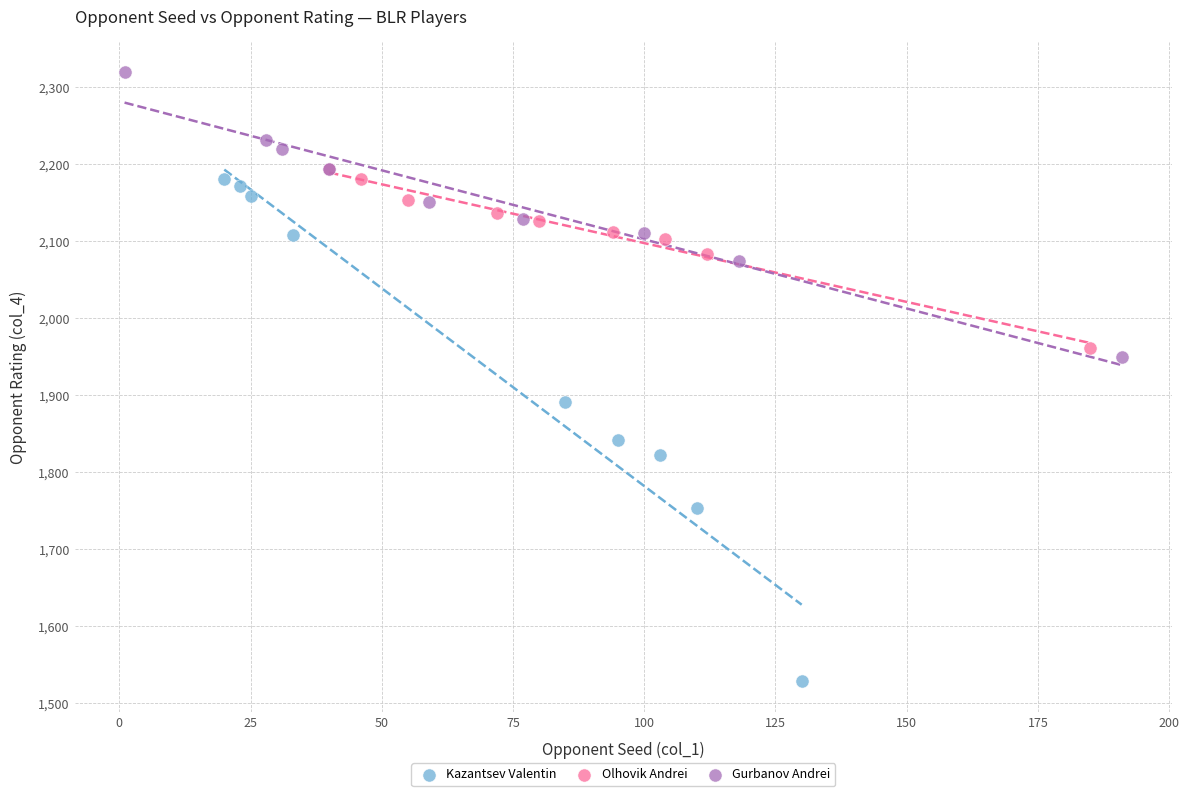

Which series reaches the minimum Y coordinate?

Kazantsev Valentin